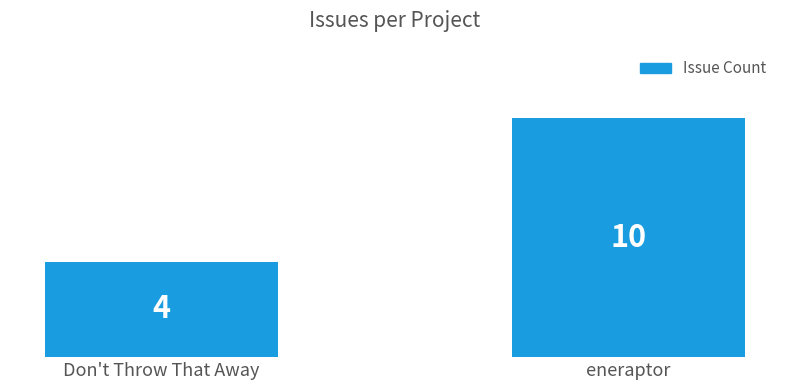

What is the label of the 2nd bar from the left?

eneraptor